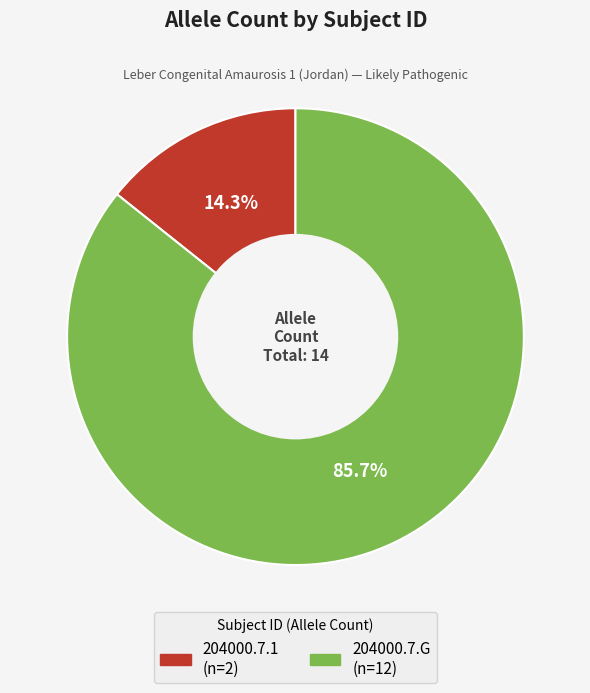

What percentage is NOT represented by 204000.7.1?

85.7%